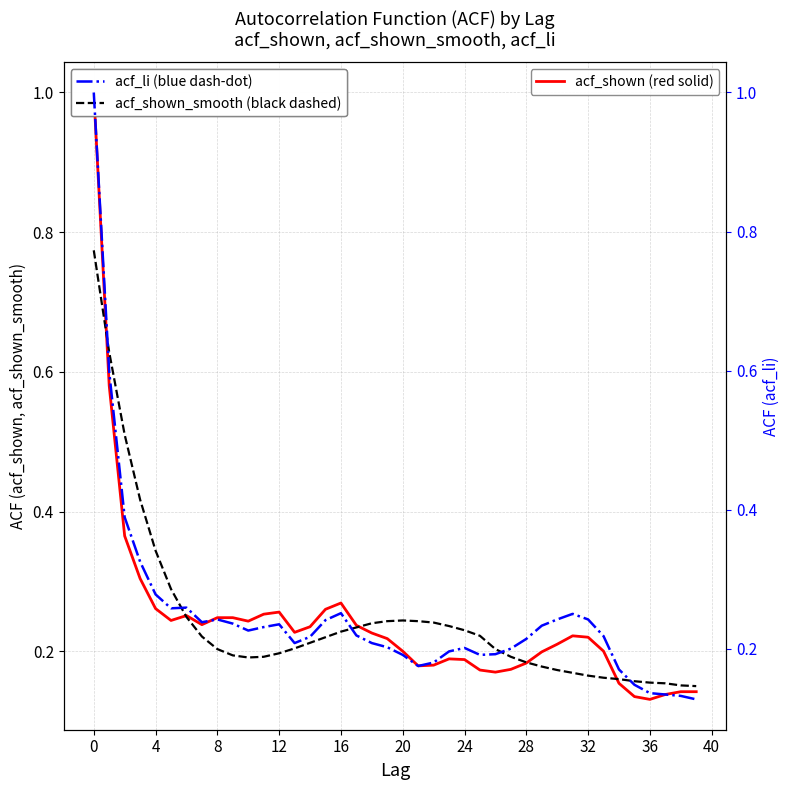

Reading left to right, extract all data points from this chart.

acf_shown: 1.0	0.6	0.4	0.3	0.3	0.2	0.3	0.2	0.2	0.2	0.2	0.3	0.3	0.2	0.2	0.3	0.3	0.2	0.2	0.2	0.2	0.2	0.2	0.2	0.2	0.2	0.2	0.2	0.2	0.2	0.2	0.2	0.2	0.2	0.2	0.1	0.1	0.1	0.1	0.1
acf_shown_smooth: 0.8	0.6	0.5	0.4	0.3	0.3	0.2	0.2	0.2	0.2	0.2	0.2	0.2	0.2	0.2	0.2	0.2	0.2	0.2	0.2	0.2	0.2	0.2	0.2	0.2	0.2	0.2	0.2	0.2	0.2	0.2	0.2	0.2	0.2	0.2	0.2	0.2	0.2	0.2	0.1
acf_li: 1.0	0.6	0.4	0.3	0.3	0.3	0.3	0.2	0.2	0.2	0.2	0.2	0.2	0.2	0.2	0.2	0.3	0.2	0.2	0.2	0.2	0.2	0.2	0.2	0.2	0.2	0.2	0.2	0.2	0.2	0.2	0.2	0.2	0.2	0.2	0.1	0.1	0.1	0.1	0.1